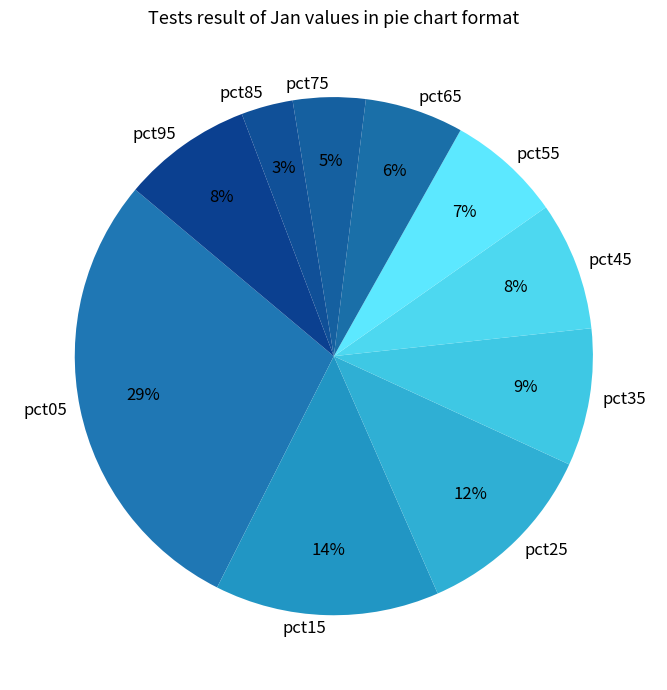

Do pct05 and pct25 together represent more than half of the pie?

No